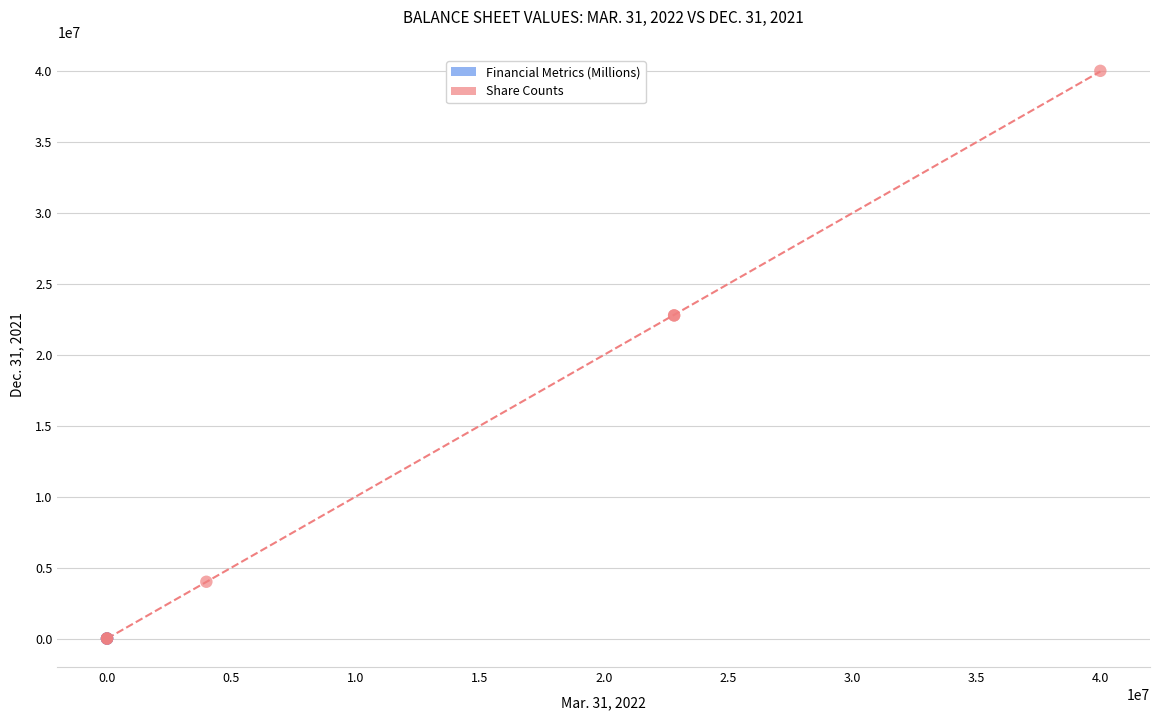

Which series has the largest Y range (max minus min)?

Share Counts